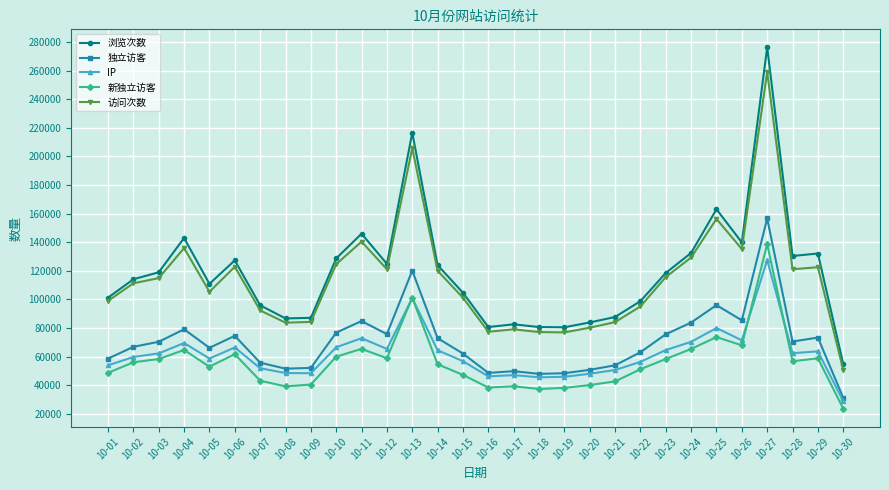

Between 10-10 and 10-30, which series saw the biggest shift?

访问次数